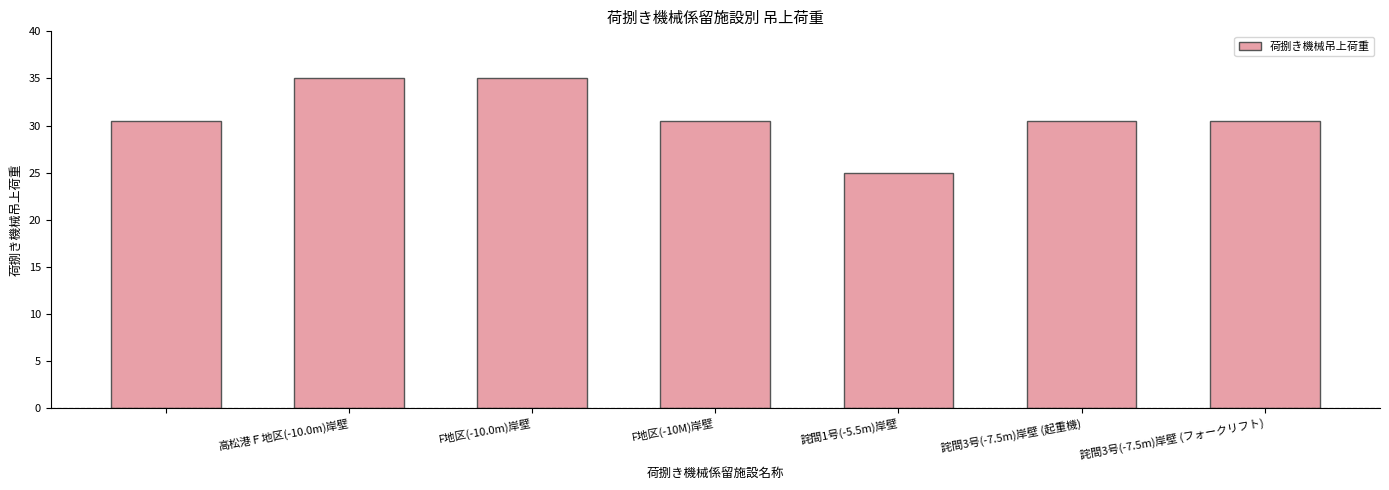

What is the sum of all values?

217.0